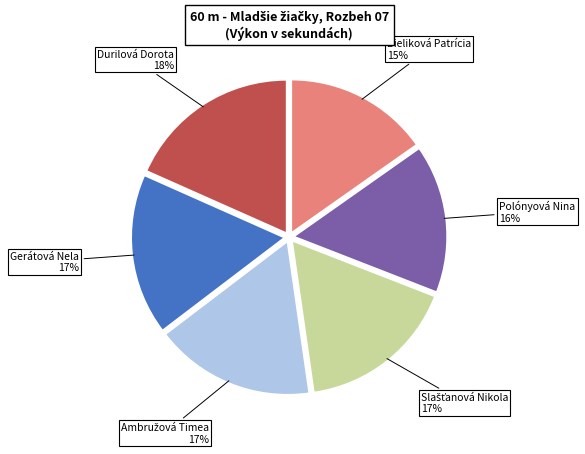

To the nearest percent, what is the difference between the largest and smallest slice percentages?

3%